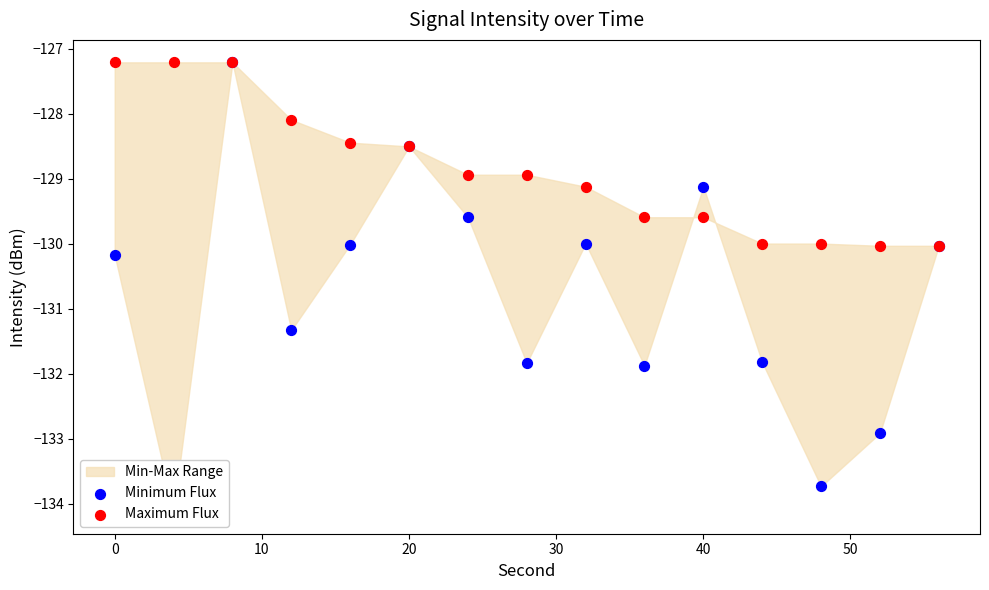

What are all the series names shown in the legend?

Minimum Flux, Maximum Flux